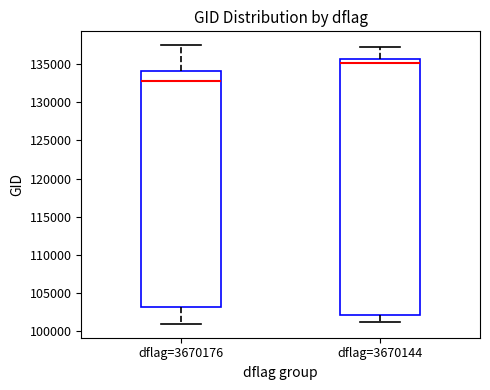

Comparing the boxes themselves (not the whiskers), which one is the tallest?

dflag=3670144